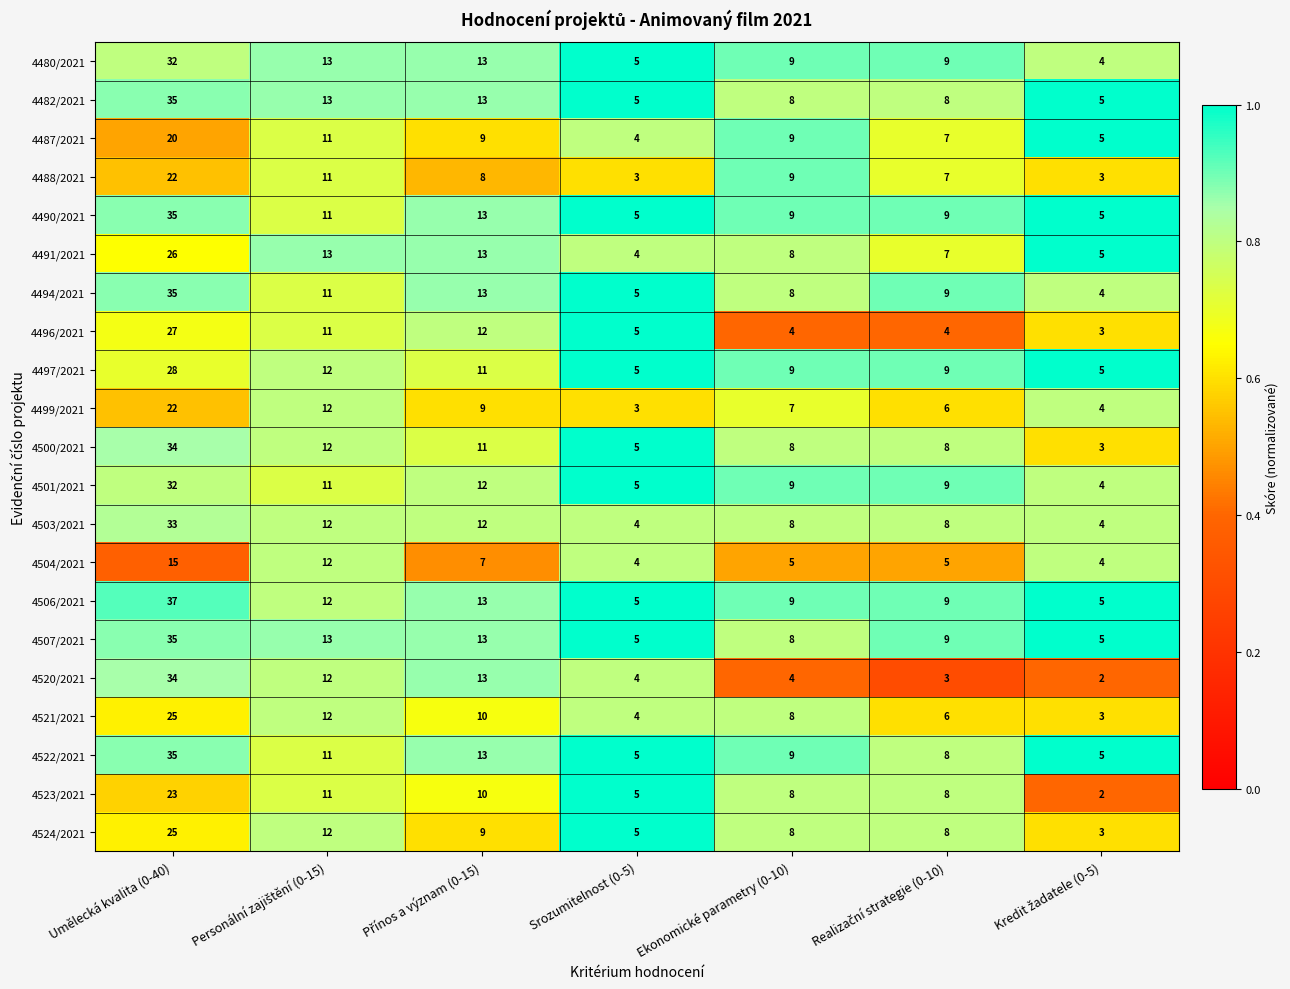

What is the sum of the 4506/2021 values at Srozumitelnost (0-5) and Ekonomické parametry (0-10)?

14